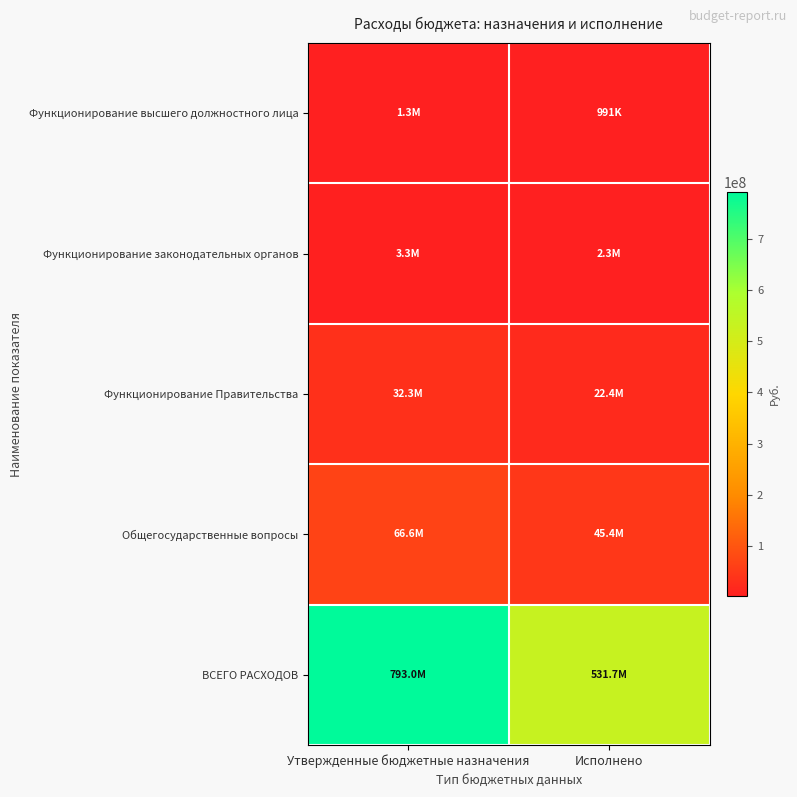

Reading left to right, list all the values displayed in this chart.

Функционирование высшего должностного лица: Утвержденные бюджетные назначения=1313500.0	Исполнено=991081.9
Функционирование законодательных органов: Утвержденные бюджетные назначения=3282700.0	Исполнено=2261962.0
Функционирование Правительства: Утвержденные бюджетные назначения=32347719.2	Исполнено=22376877.4
Общегосударственные вопросы: Утвержденные бюджетные назначения=66565650.0	Исполнено=45352188.5
ВСЕГО РАСХОДОВ: Утвержденные бюджетные назначения=792995404.0	Исполнено=531730907.6